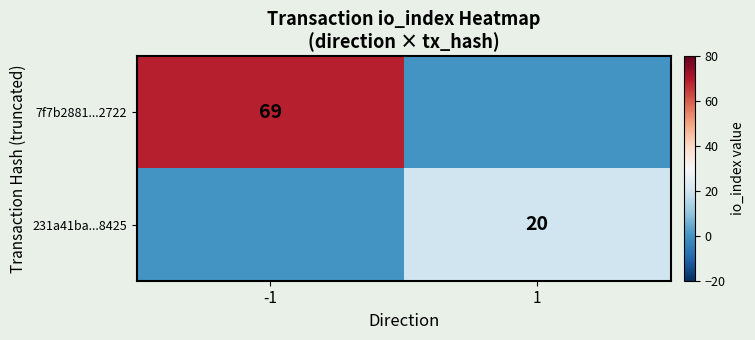

The 7f7b2881...2722 series shows 69 at -1. True or false?

True